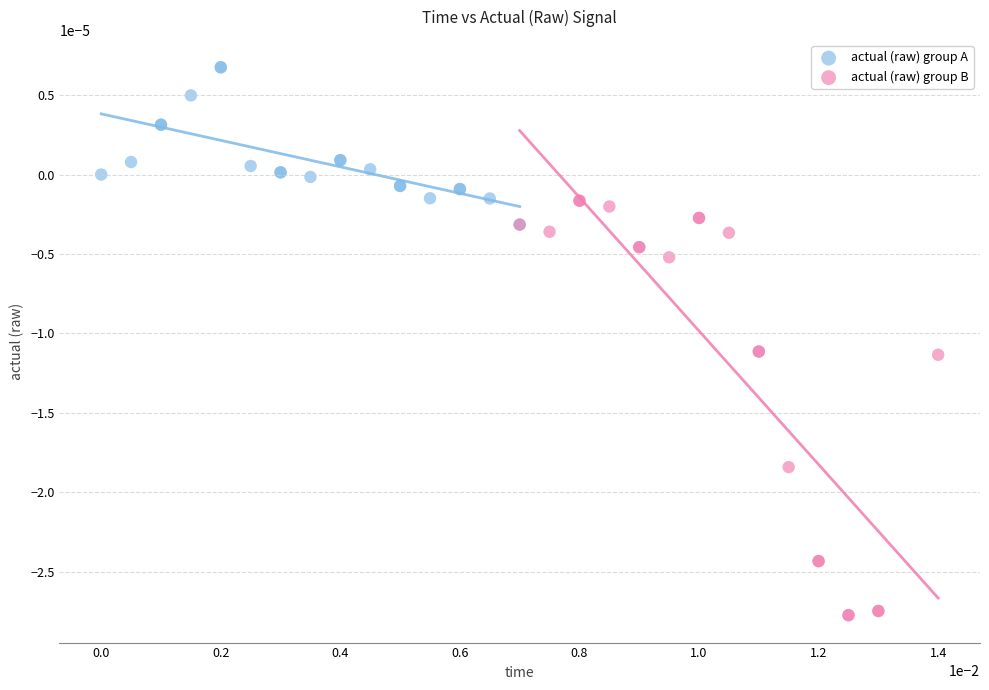

Which series reaches the maximum Y coordinate?

actual (raw) group A